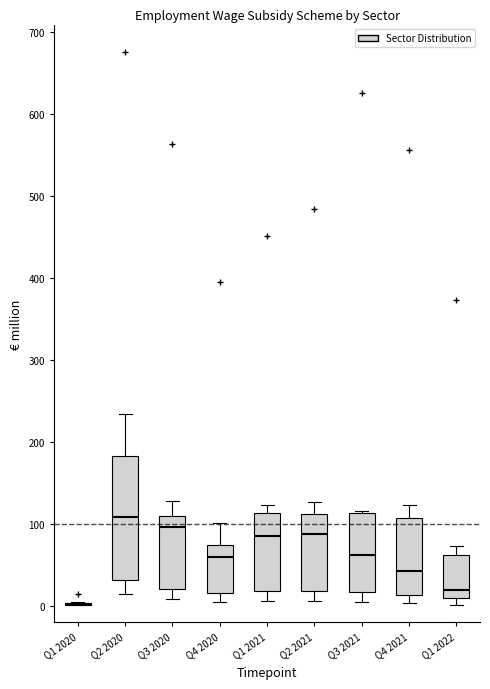

Reading left to right, read every box against the y-axis: the position of its median line, the range the box covers, and the ends of its whiskers. The values are not printed on the chart, so give them approximately, as read against the axis.

Q1 2020: box collapsed to a line at 0, whiskers 0 to 0
Q2 2020: median 110, box 30 to 180, whiskers 10 to 230
Q3 2020: median 100, box 20 to 110, whiskers 10 to 130
Q4 2020: median 60, box 20 to 70, whiskers 10 to 100
Q1 2021: median 80, box 20 to 110, whiskers 10 to 120
Q2 2021: median 90, box 20 to 110, whiskers 10 to 130
Q3 2021: median 60, box 20 to 110, whiskers 10 to 120
Q4 2021: median 40, box 10 to 110, whiskers 0 to 120
Q1 2022: median 20, box 10 to 60, whiskers 0 to 70